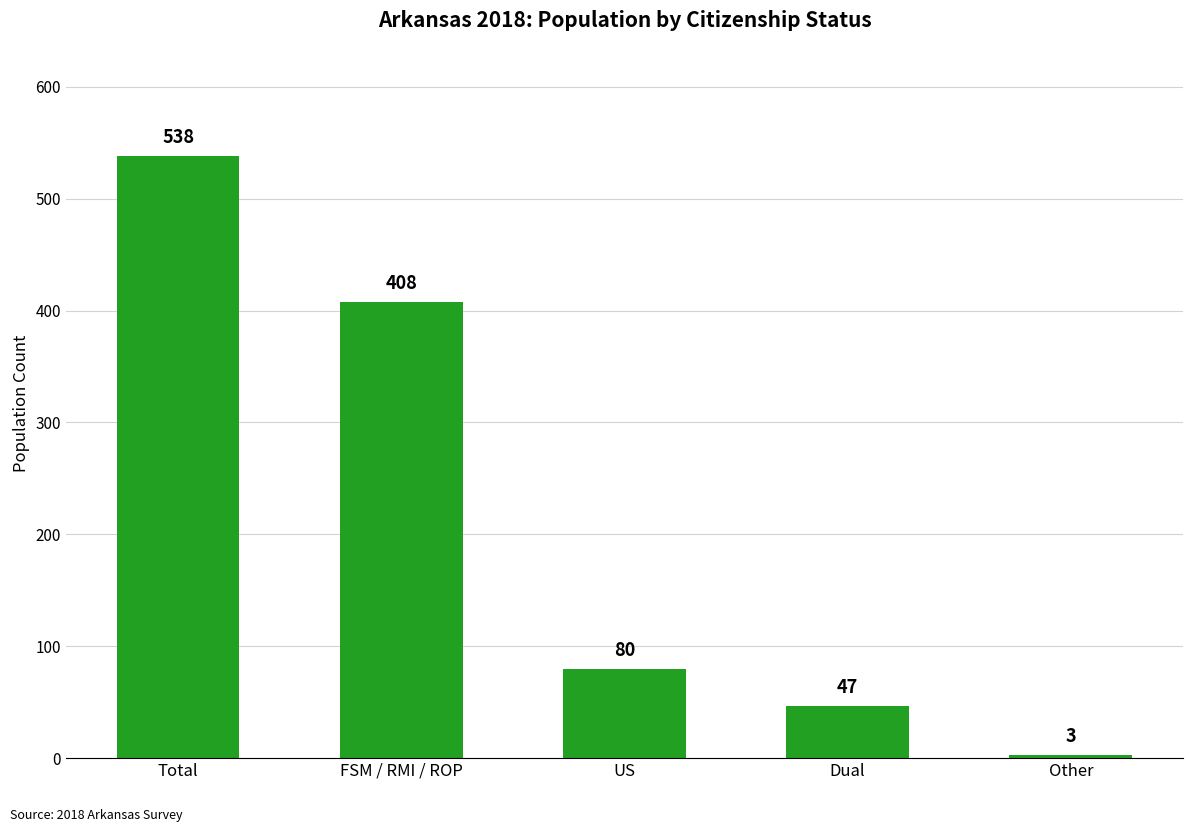

How many data points does each series have?

5